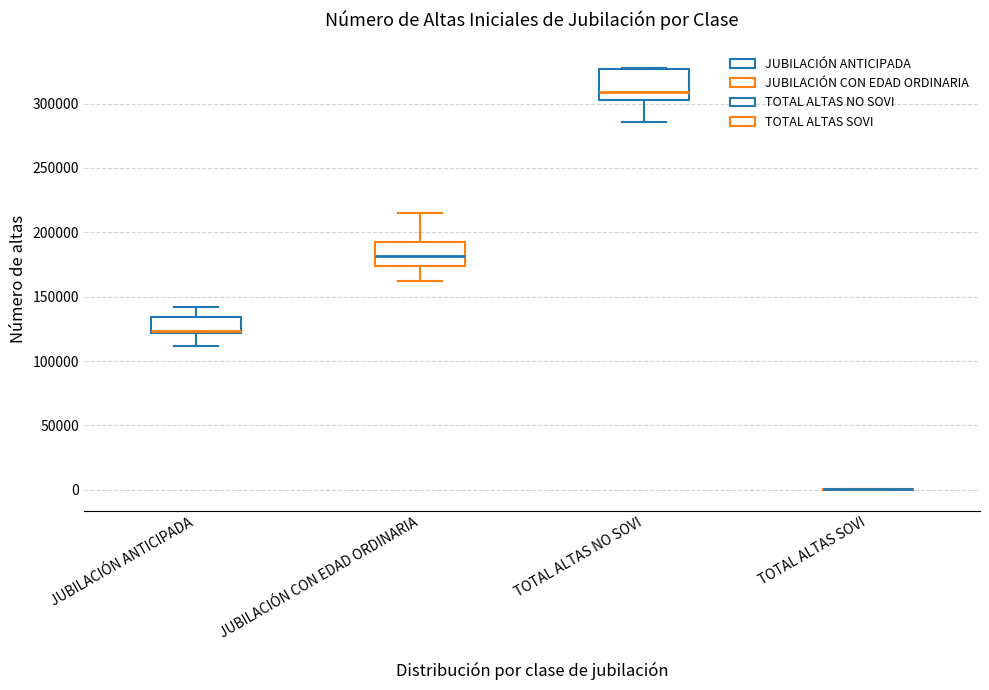

Reading left to right, transcribe this box plot: for each box, give where its median line is, the range the box spans, and where its two whiskers end, as read against the y-axis. The values are not printed on the chart, so give them approximately, as read against the axis.

JUBILACIÓN ANTICIPADA: median 125000, box 120000 to 135000, whiskers 110000 to 140000
JUBILACIÓN CON EDAD ORDINARIA: median 180000, box 175000 to 190000, whiskers 160000 to 215000
TOTAL ALTAS NO SOVI: median 310000, box 305000 to 325000, whiskers 285000 to 330000
TOTAL ALTAS SOVI: box collapsed to a line at 0, whiskers 0 to 0